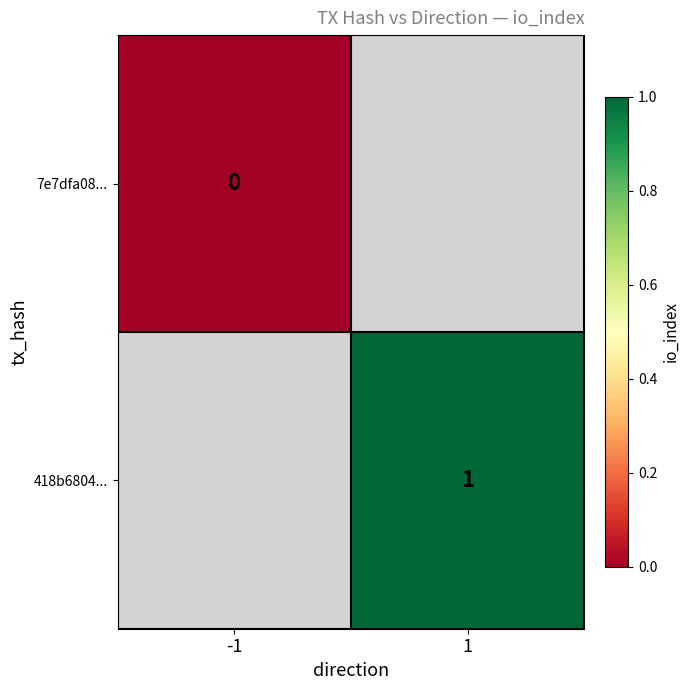

Is it true that 418b6804... equals 1 at 1?

True